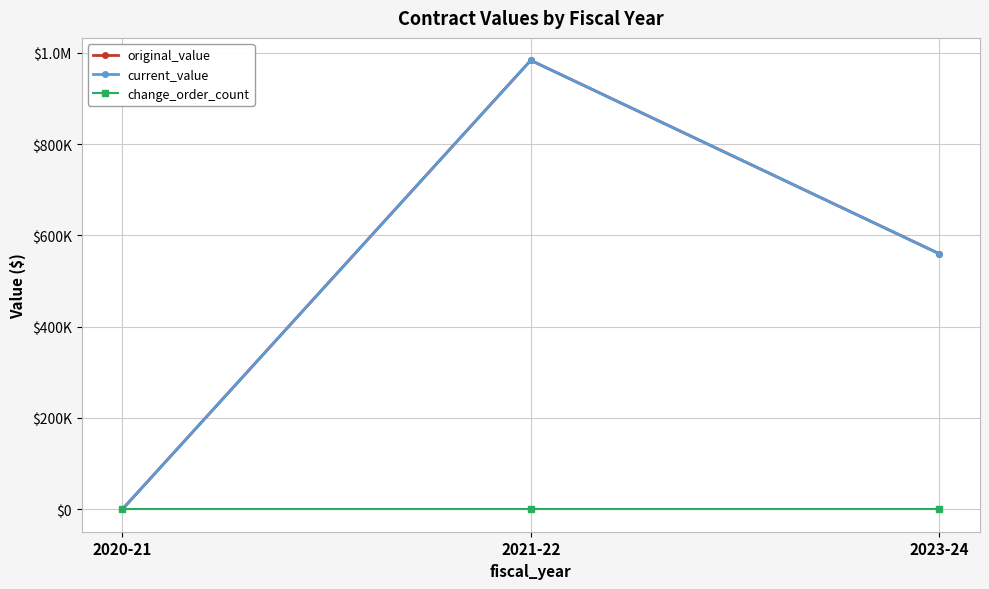

Which has a higher value, 2020-21 or 2023-24?

2023-24